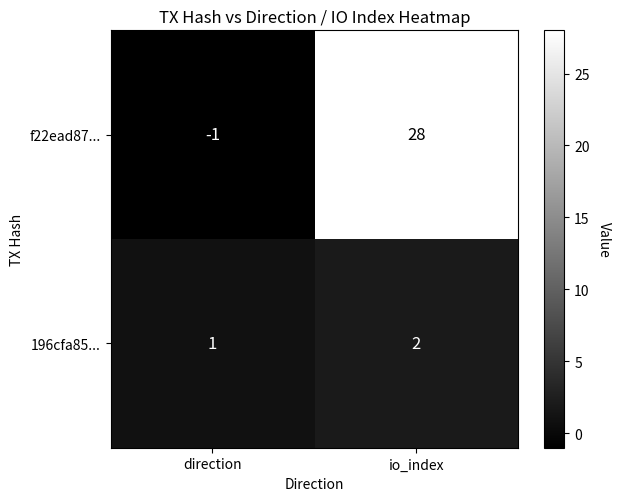

Reading left to right, extract all data points from this chart.

f22ead87...: -1	28
196cfa85...: 1	2